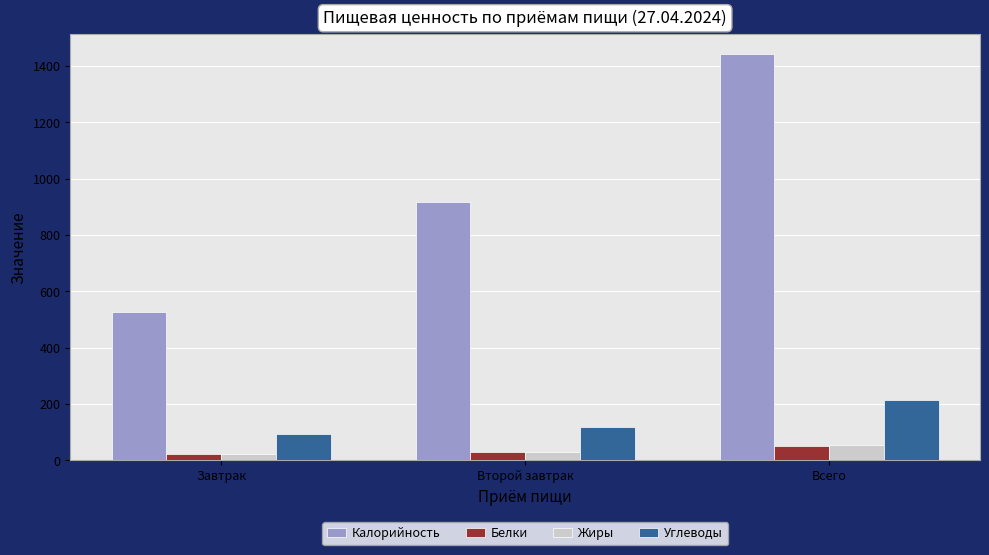

Count the number of categories in the chart.

3